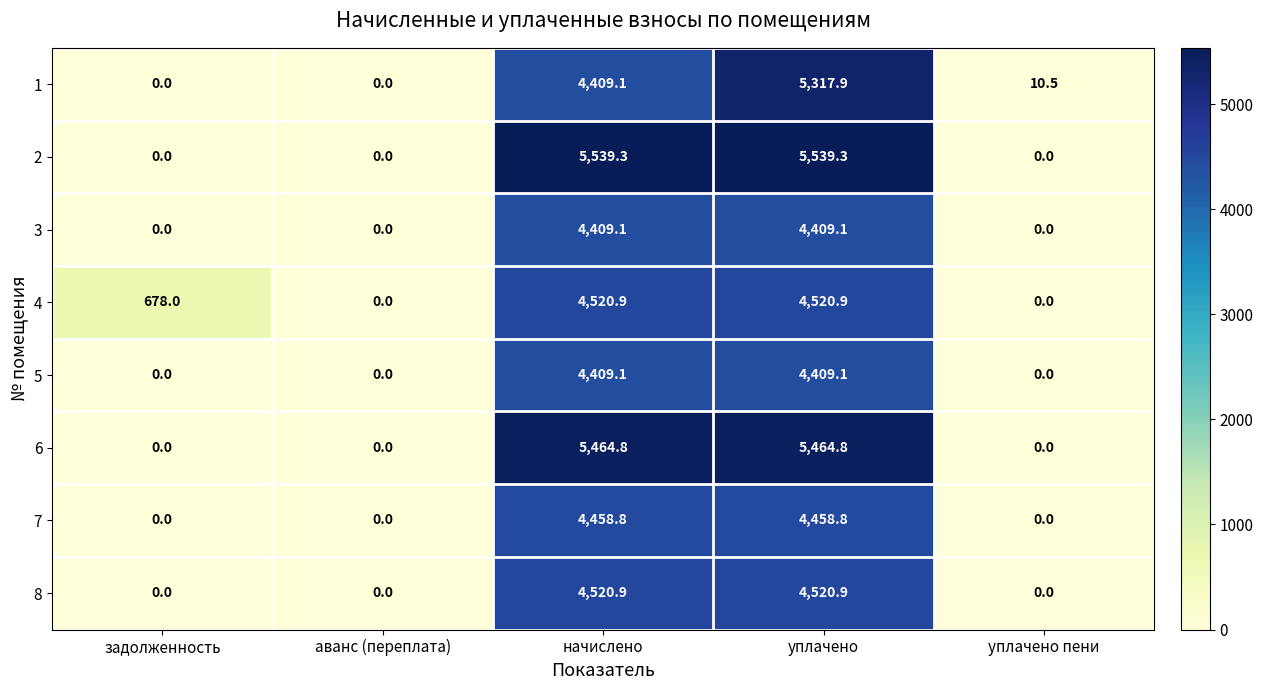

What is the greatest value displayed?

5539.3